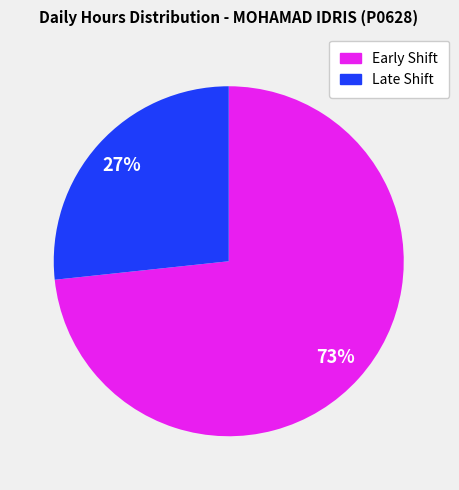

To the nearest percent, what is the average slice percentage?

50%